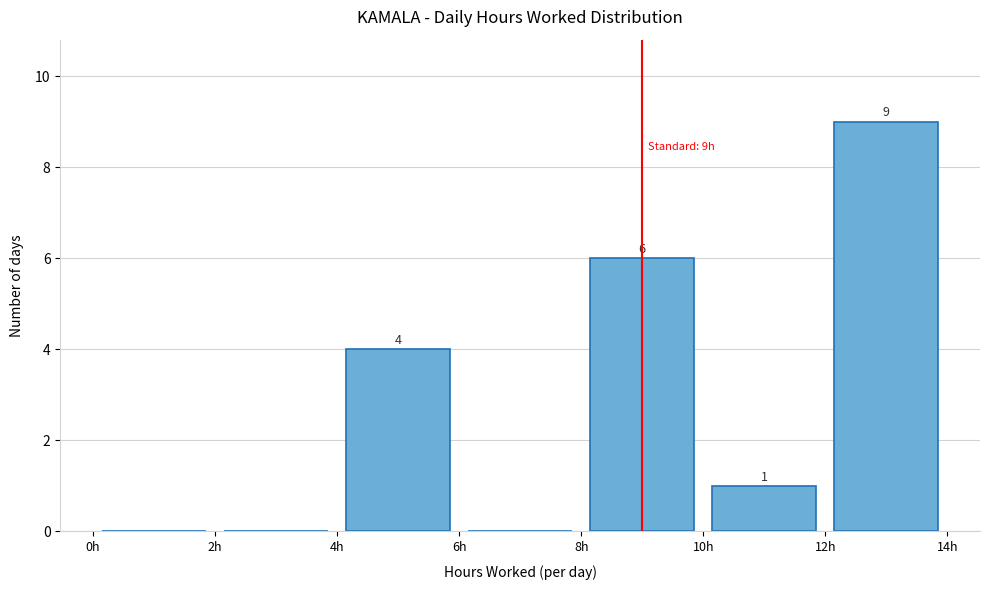

Which range on the x-axis has the tallest bar?

12 to 14